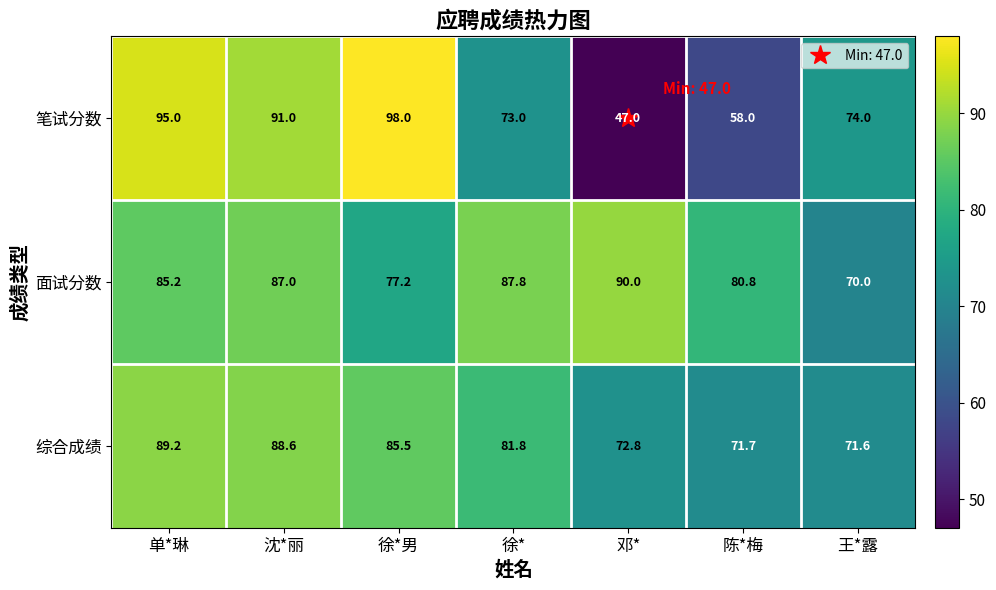

The 综合成绩 series shows 88.6 at 沈*丽. True or false?

True